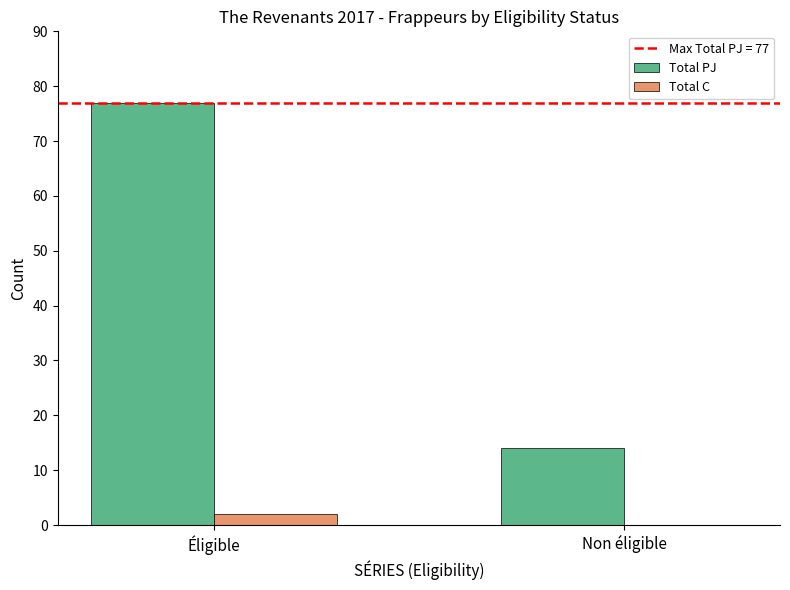

What is the sum of all Total PJ values?

91